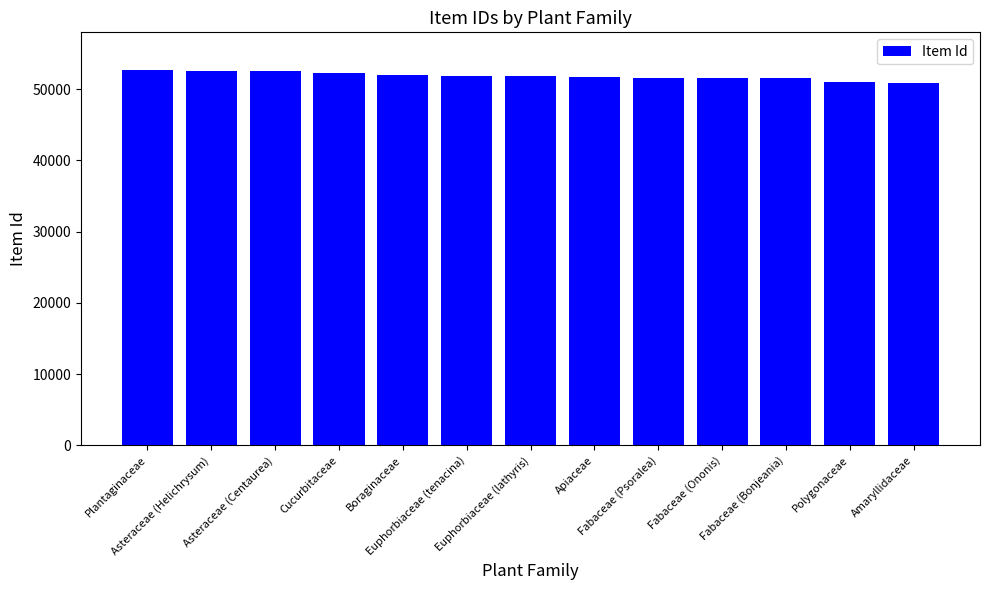

The value at Fabaceae (Ononis) is 51626. True or false?

True